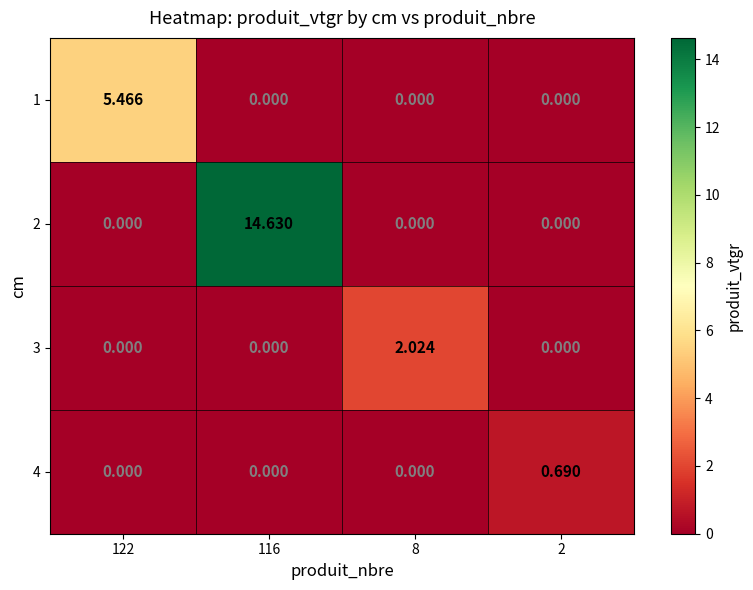

Is the value of 1 at 8 greater than the value of 2 at 116?

No